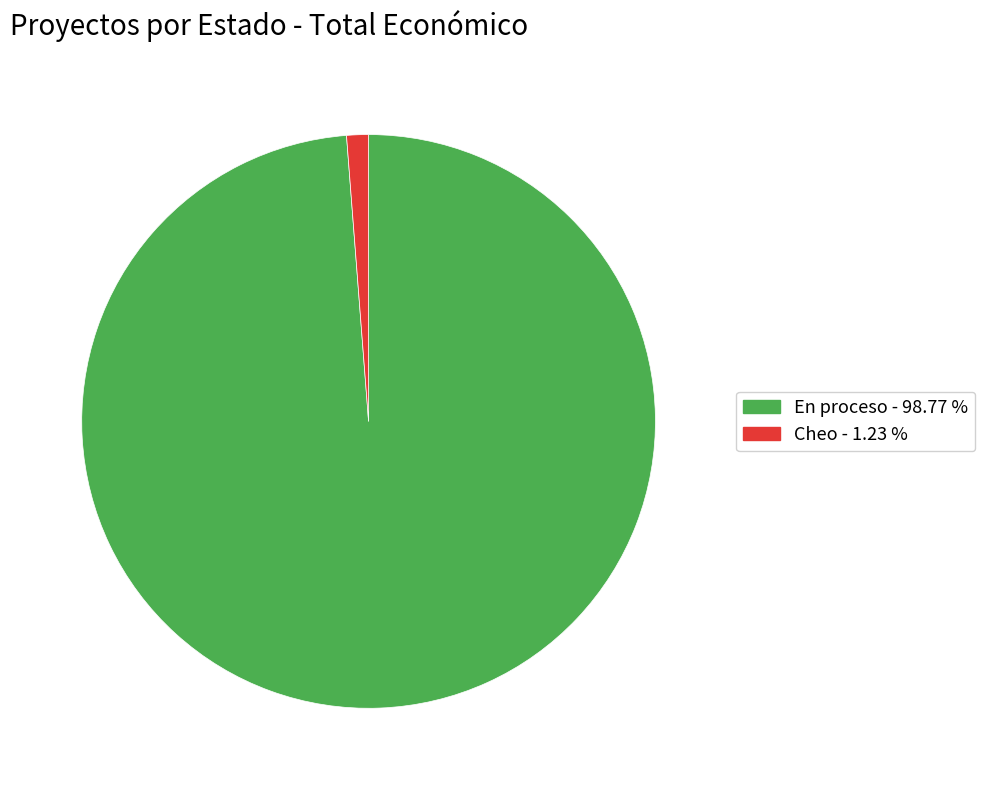

What is the ratio of the value at En proceso - 98.77 % to the value at Cheo - 1.23 %?

80.5